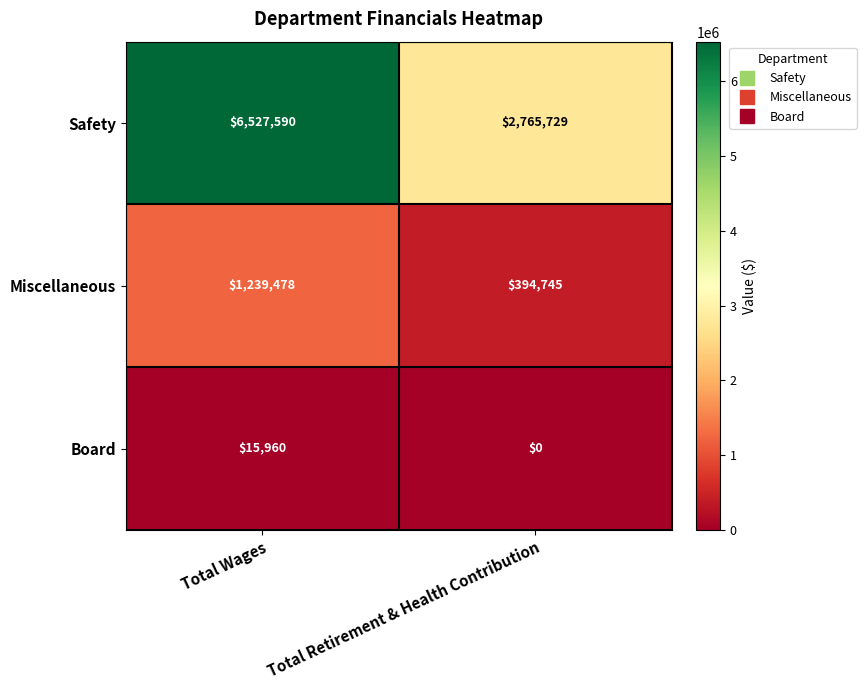

Which category has the highest value across all series?

Total Wages